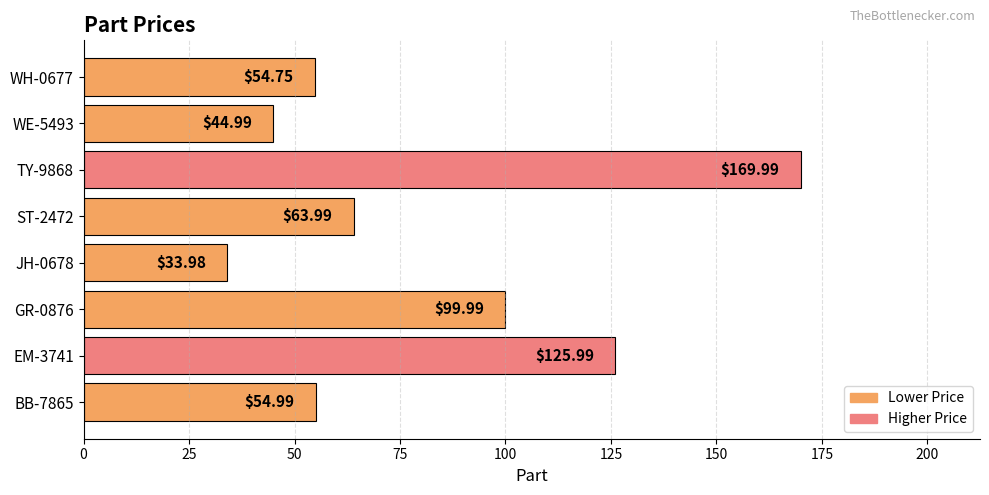

What is the average value?

81.1